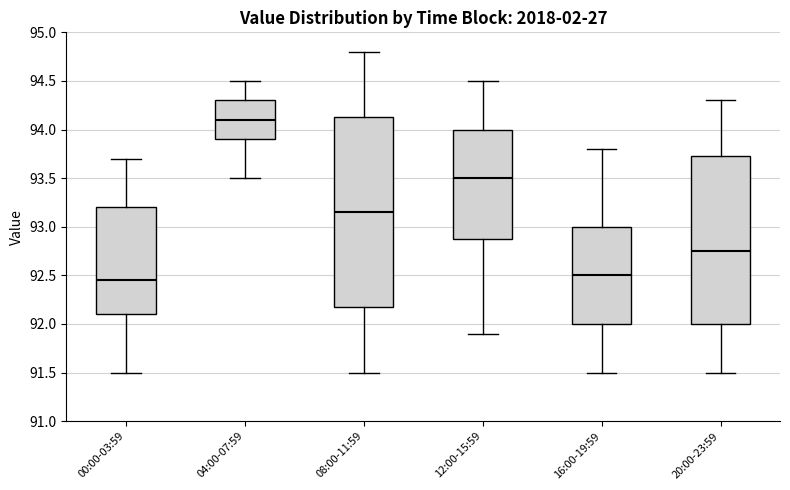

Which box's median line is the highest?

04:00-07:59